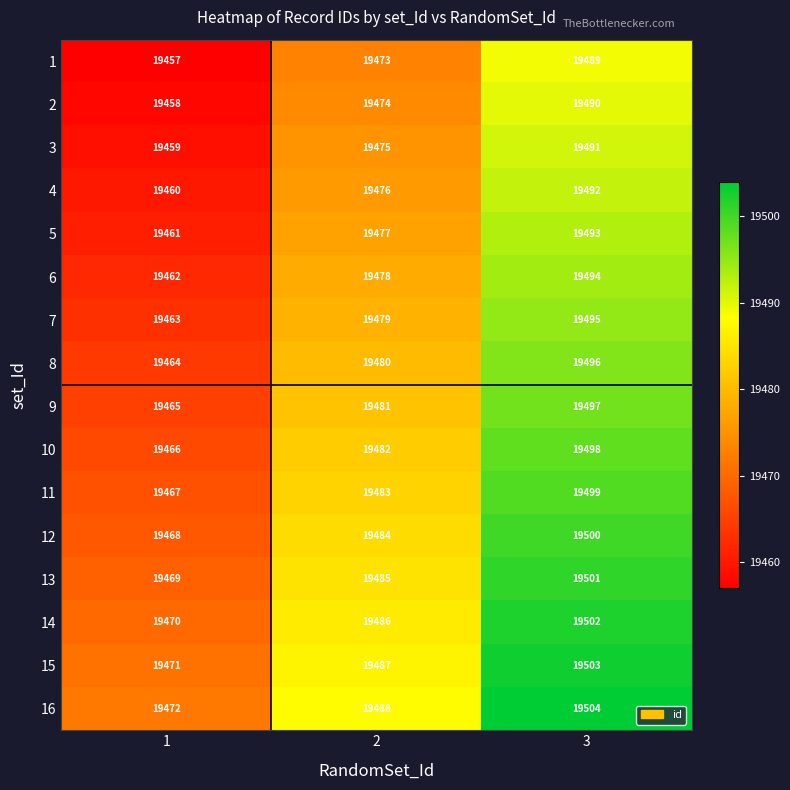

Which series has the largest total across all categories?

16